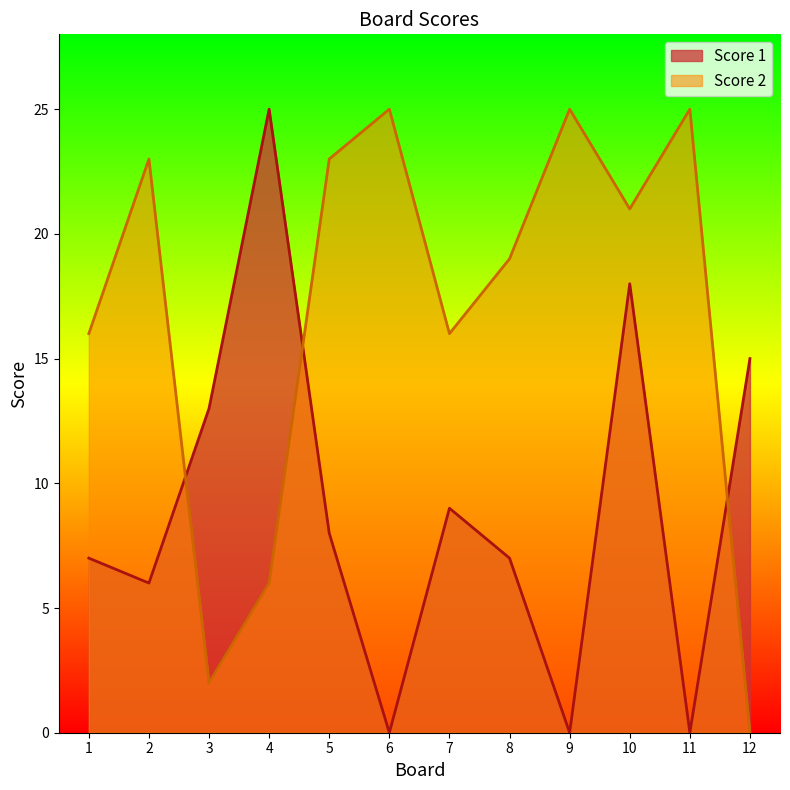

At how many categories does at least one series exceed 24?

4